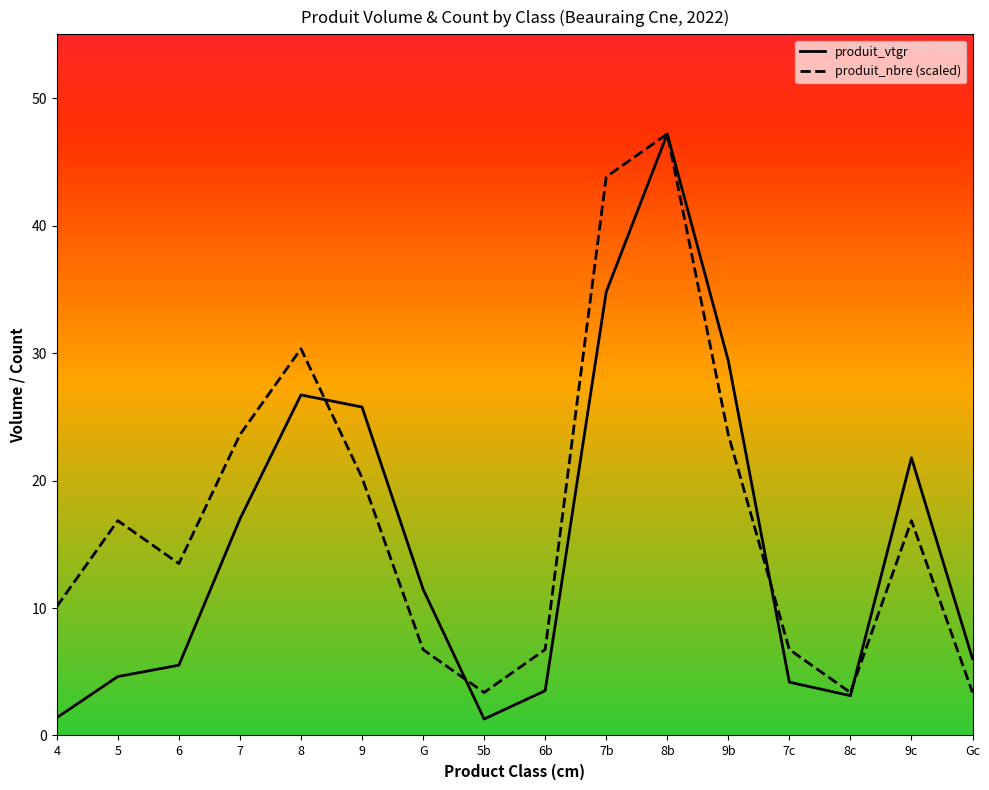

What is the difference between the produit_nbre (scaled) values at 5b and 7?

20.2